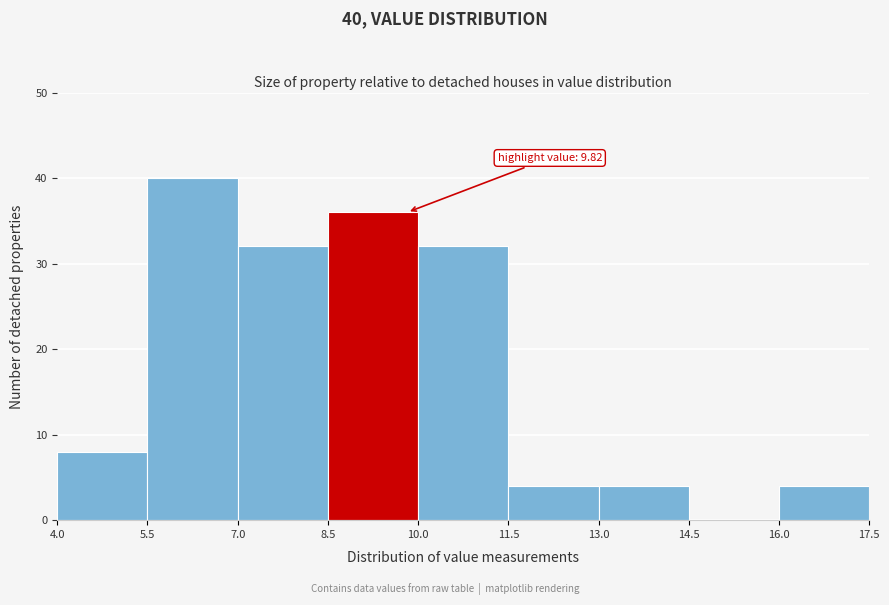

Over which range of the x-axis is the bar tallest?

5.5 to 7.0